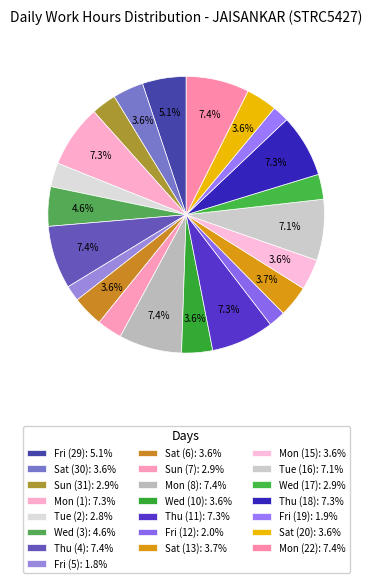

How many slices are in this pie chart?

22